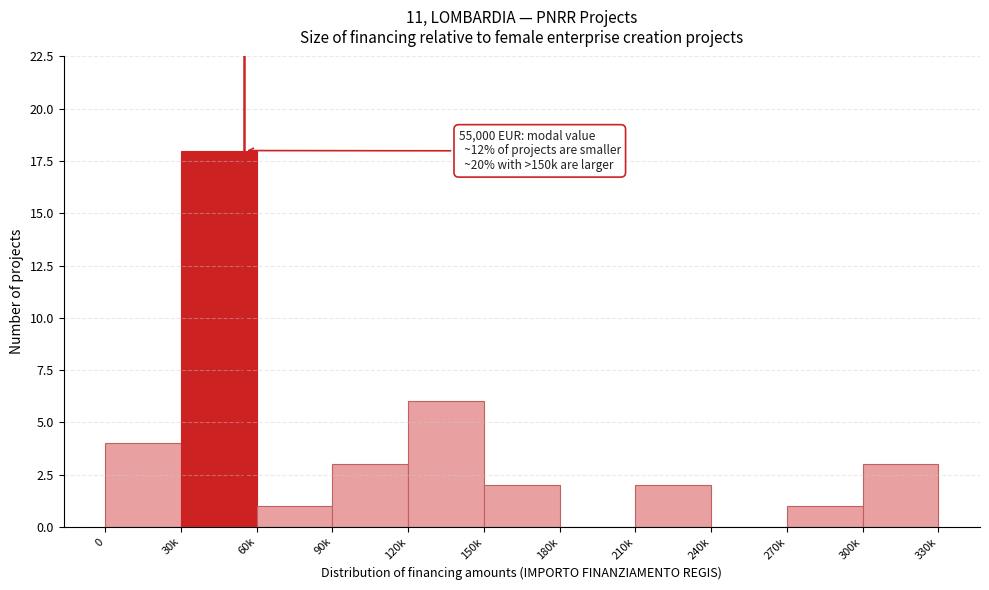

Reading right to left, what are all the values shown in this chart?

300k=3	270k=1	240k=0	210k=2	180k=0	150k=2	120k=6	90k=3	60k=1	30k=18	0=4